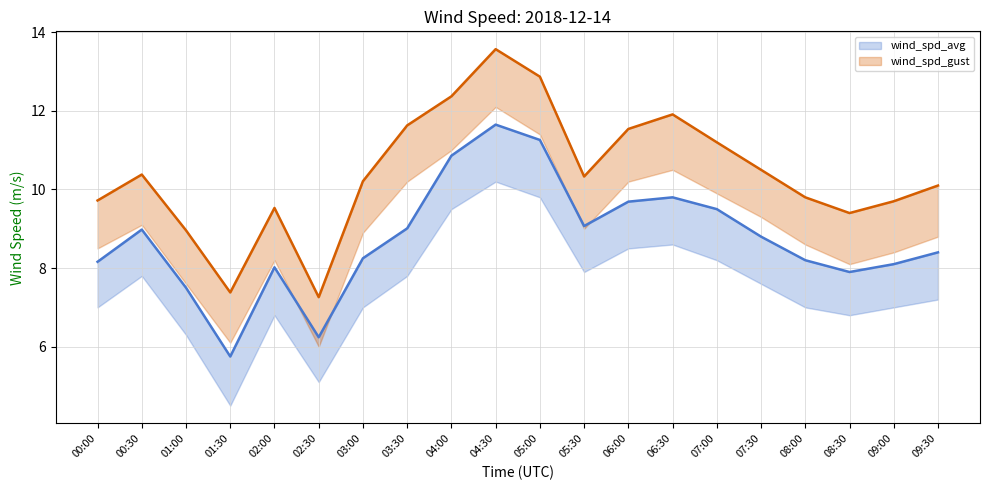

Between 01:30 and 02:30, which series saw the biggest shift?

wind_spd_avg